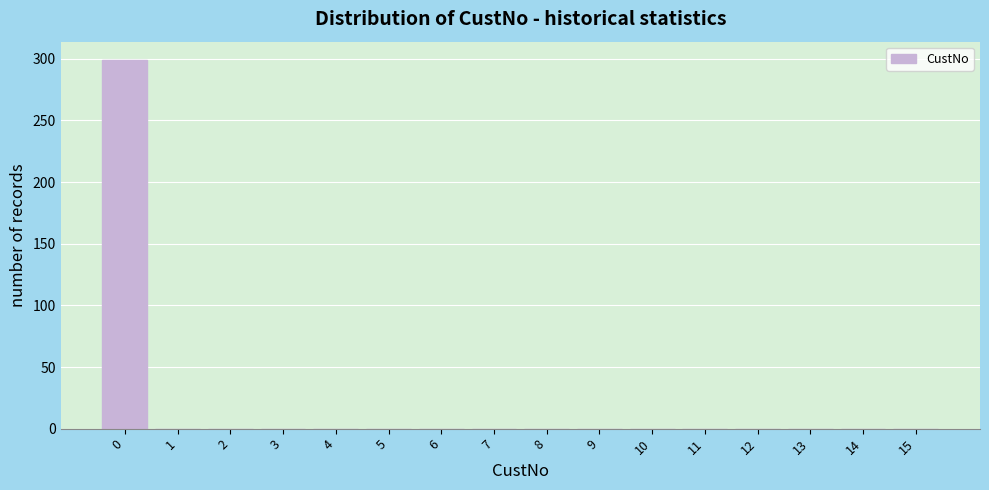

Reading left to right, transcribe this chart: for each bar, give the range it covers on the x-axis and its height. The values are not printed on the chart, so give them approximately, as read against the axis.

-0.5 to 0.5: 300
0.5 to 1.5: 0
1.5 to 2.5: 0
2.5 to 3.5: 0
3.5 to 4.5: 0
4.5 to 5.5: 0
5.5 to 6.5: 0
6.5 to 7.5: 0
7.5 to 8.5: 0
8.5 to 9.5: 0
9.5 to 10.5: 0
10.5 to 11.5: 0
11.5 to 12.5: 0
12.5 to 13.5: 0
13.5 to 14.5: 0
14.5 to 15.5: 0